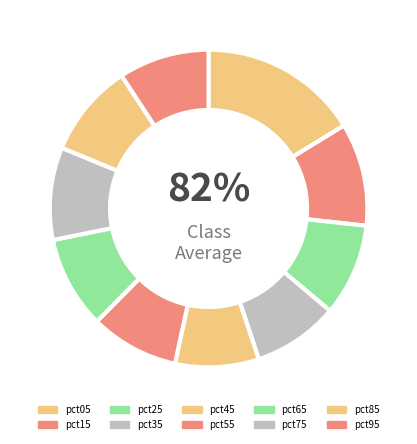

What is the total percentage of pct25 and pct45?

17.9%